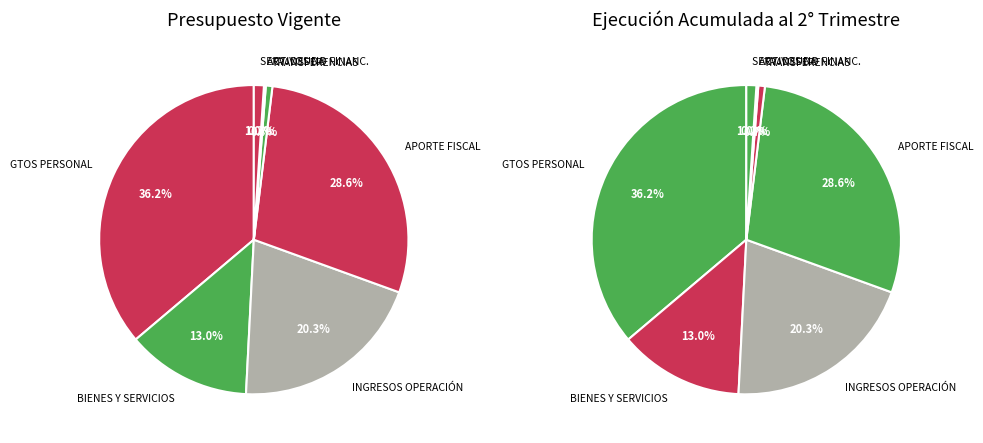

To the nearest percent, what percentage of the pie is APORTE FISCAL?

29%